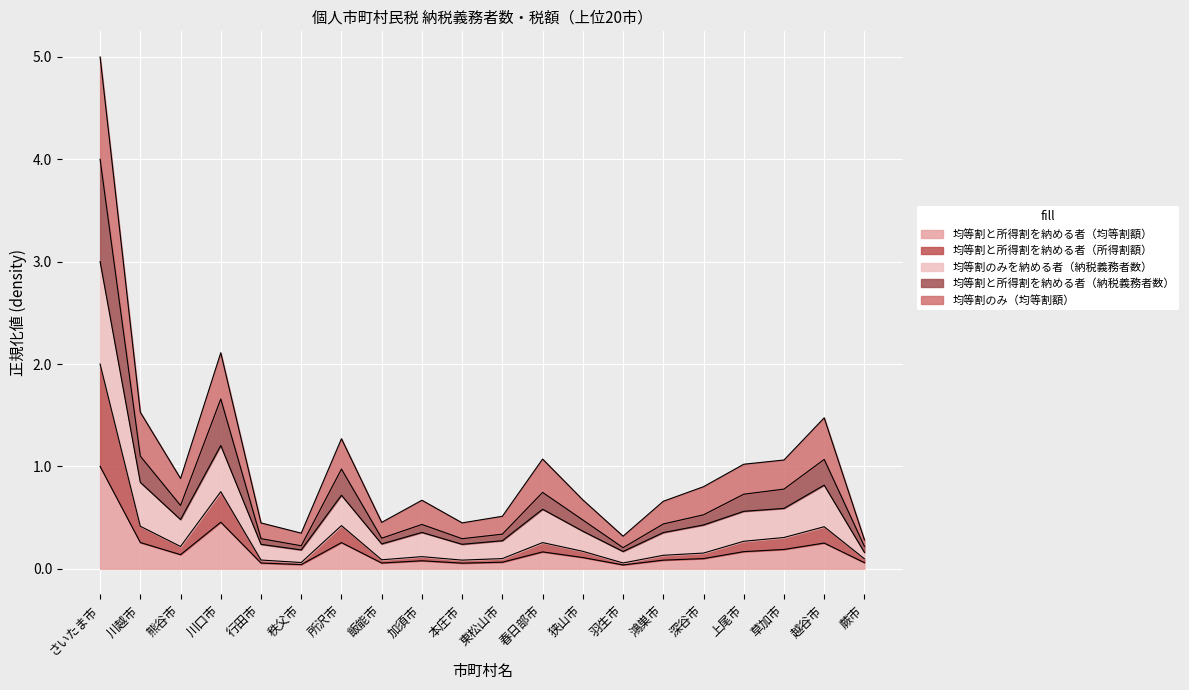

Where is the first local minimum for 均等割と所得割を納める者（所得割額）?

熊谷市